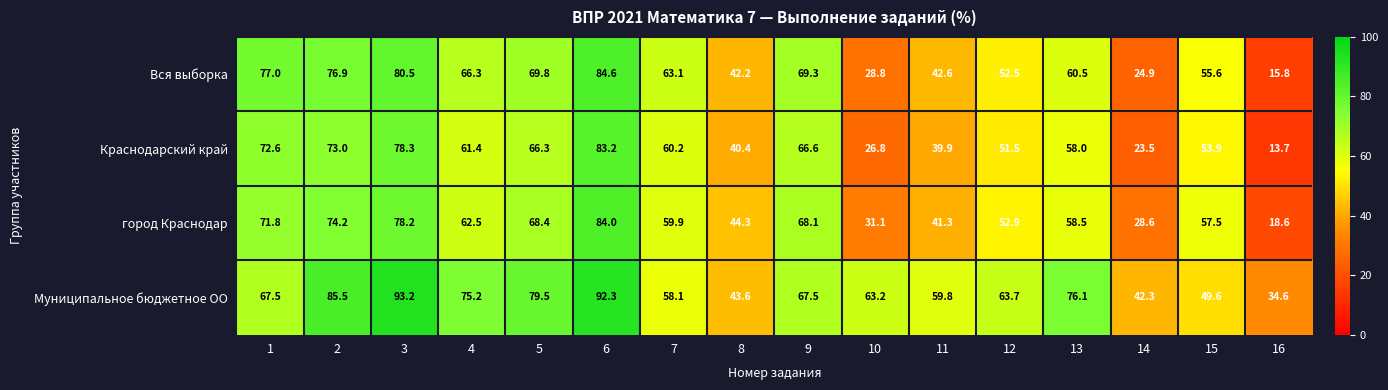

Which series has the widest spread of values?

Краснодарский край